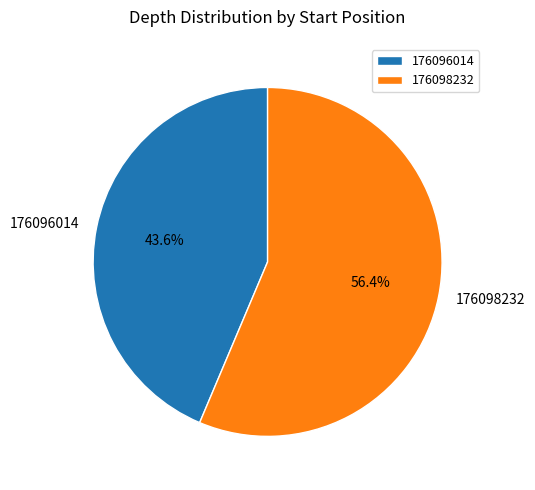

How much of the chart is everything except 176096014?

56.4%